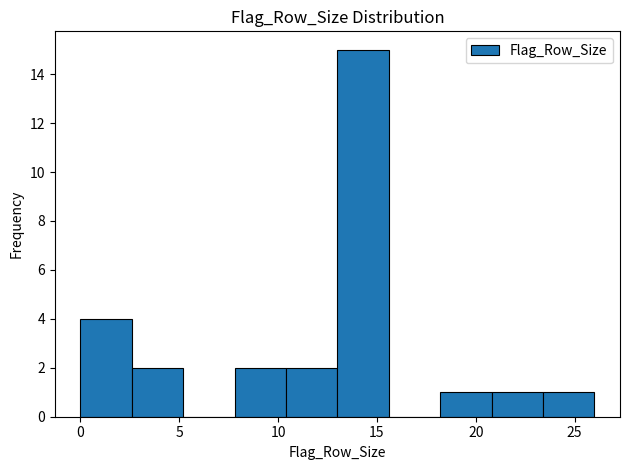

What is the height of the bar covering 20.8 to 23.4 on the x-axis? Neither the bar edges nor the heights are printed on the chart, so give them approximately, as read against the axes.

1